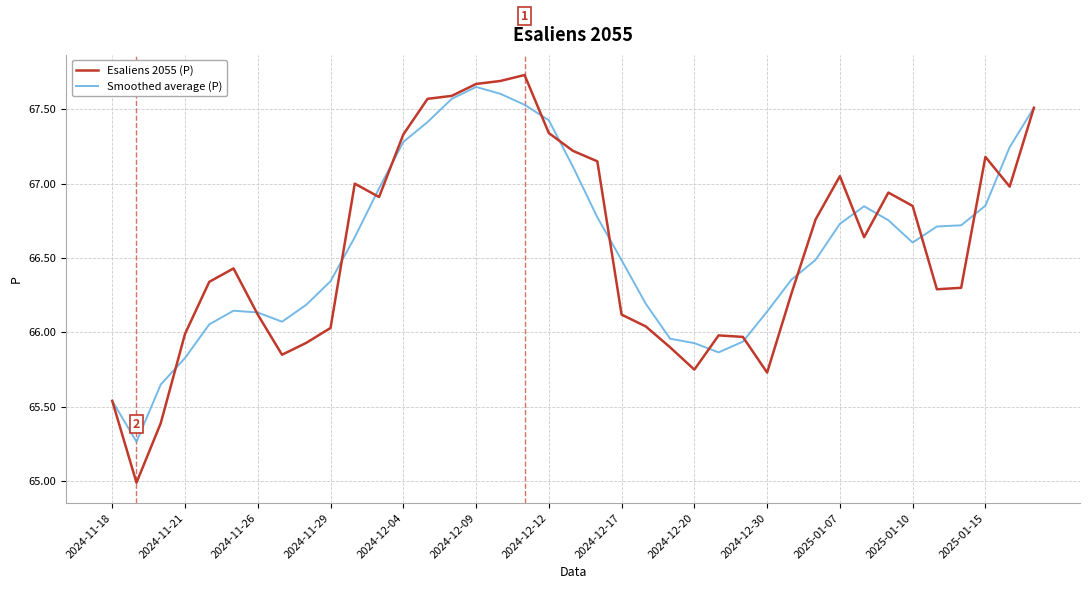

What is the smallest value displayed?

65.0